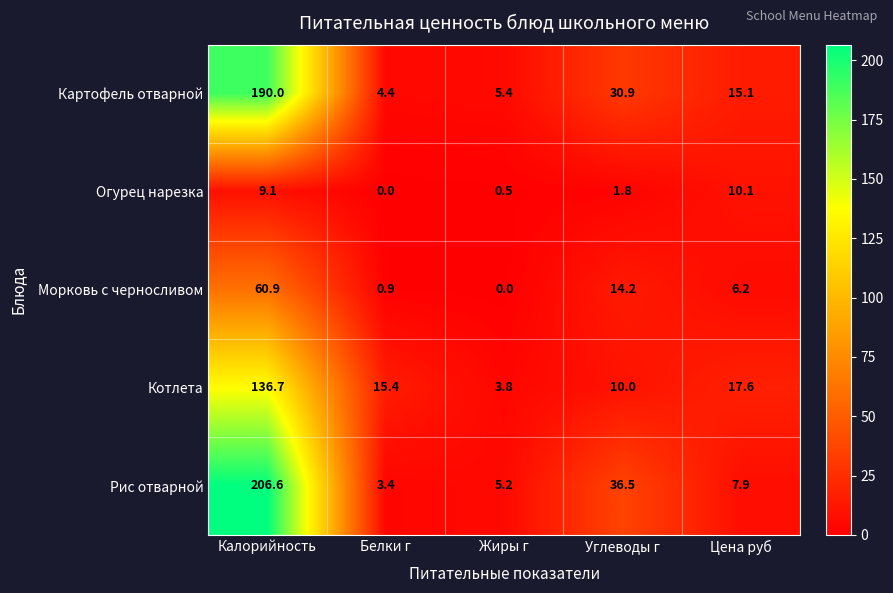

At which category does the chart reach its peak across all series?

Калорийность